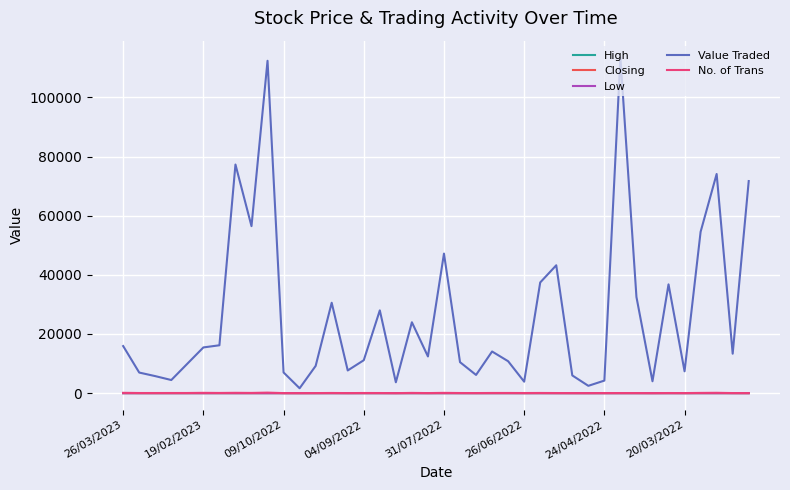

Which series has the widest spread of values?

Value Traded